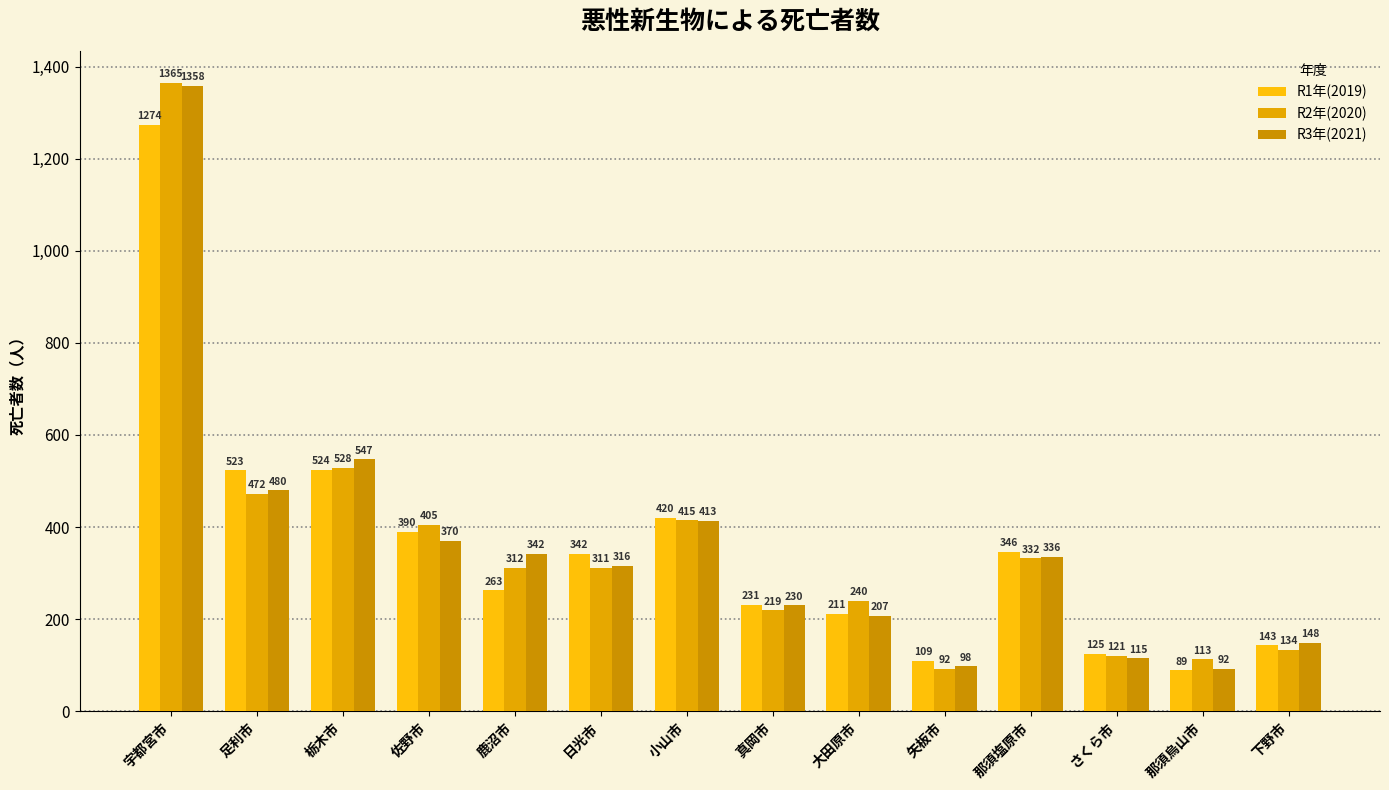

Reading left to right, what are all the values shown in this chart?

R1年(2019): 1274	523	524	390	263	342	420	231	211	109	346	125	89	143
R2年(2020): 1365	472	528	405	312	311	415	219	240	92	332	121	113	134
R3年(2021): 1358	480	547	370	342	316	413	230	207	98	336	115	92	148